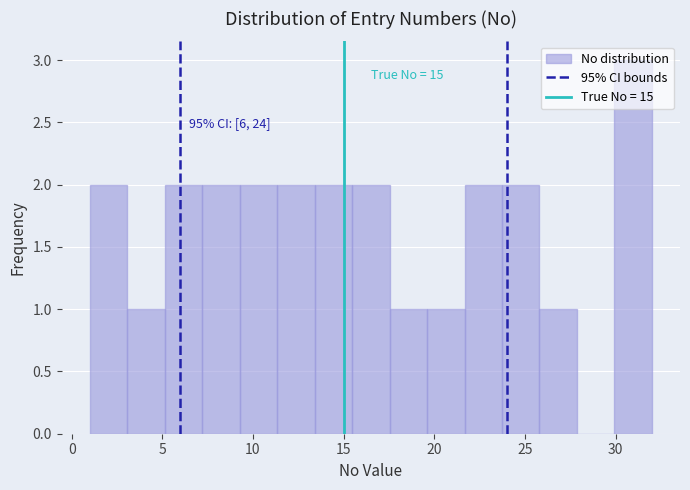

Which range on the x-axis has the tallest bar?

30.0 to 32.0